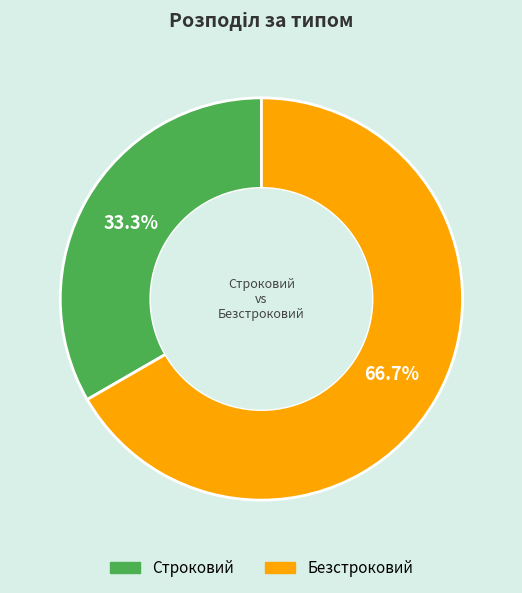

Is it true that Строковий is 40% of the pie?

False